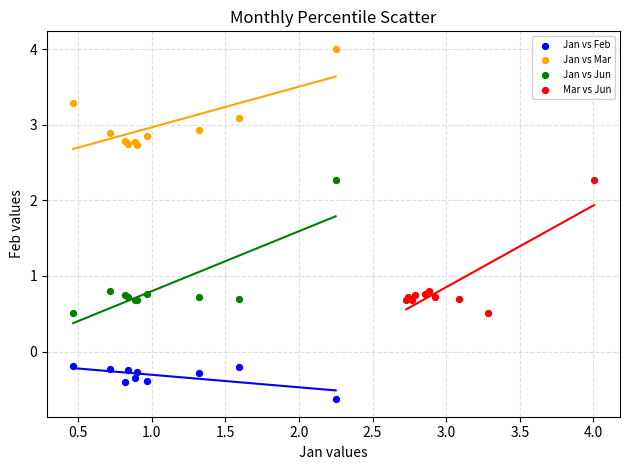

Which series reaches the maximum Y coordinate?

Jan vs Mar